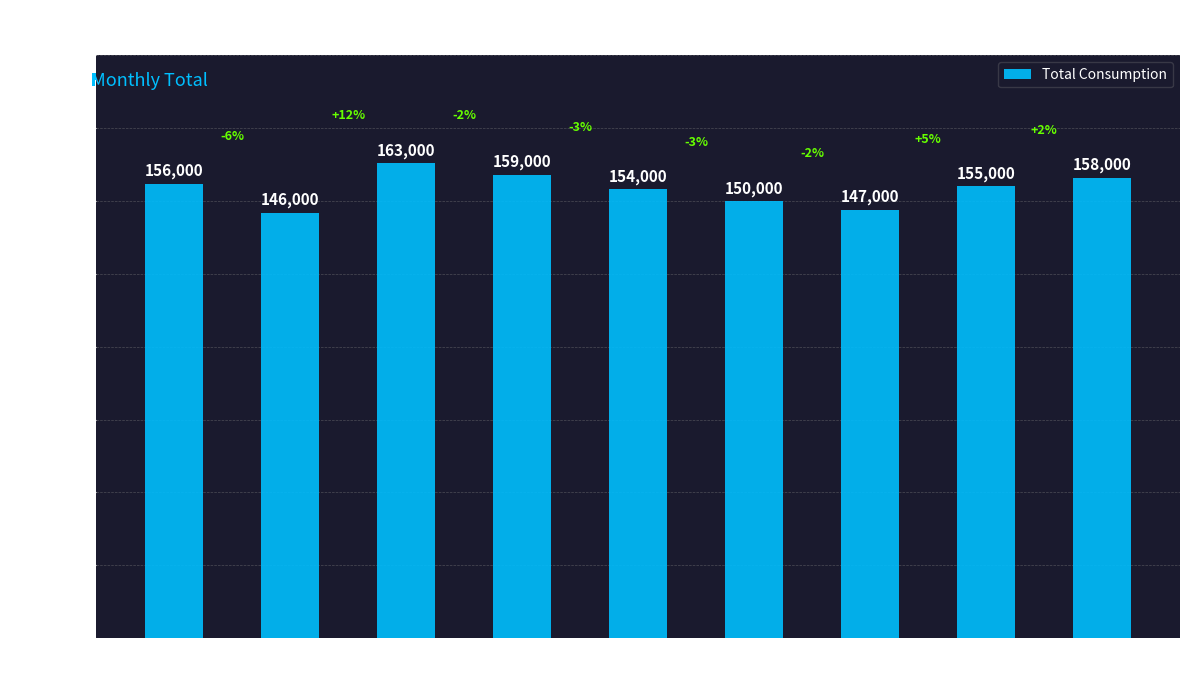

The chart shows a value of 154000 at May. True or false?

True